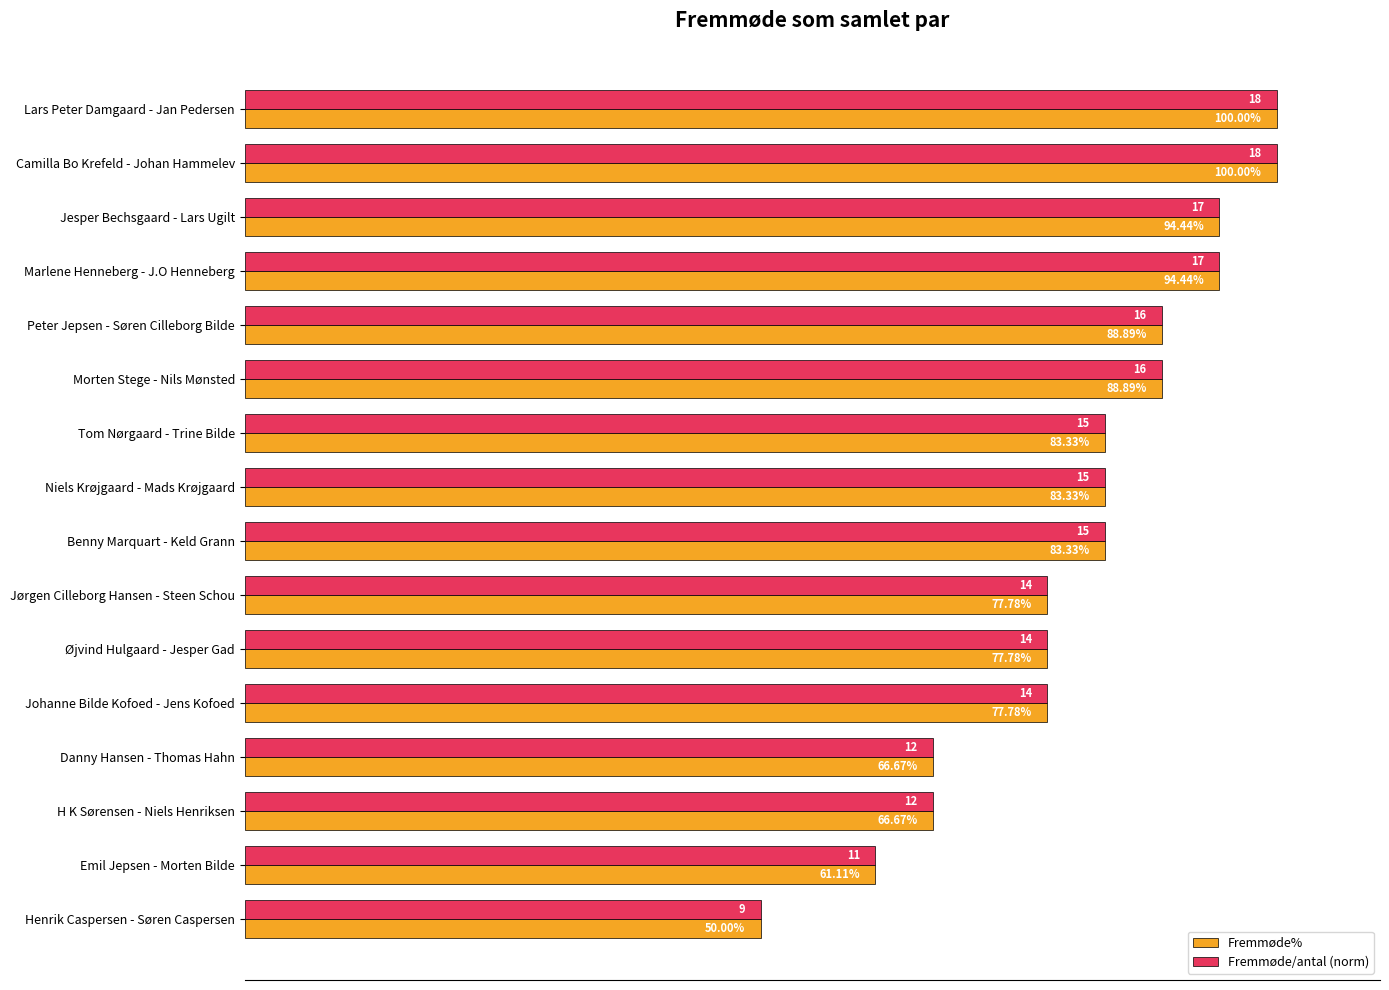

Which category has the lowest value in the Fremmøde/antal (norm) series?

Henrik Caspersen - Søren Caspersen